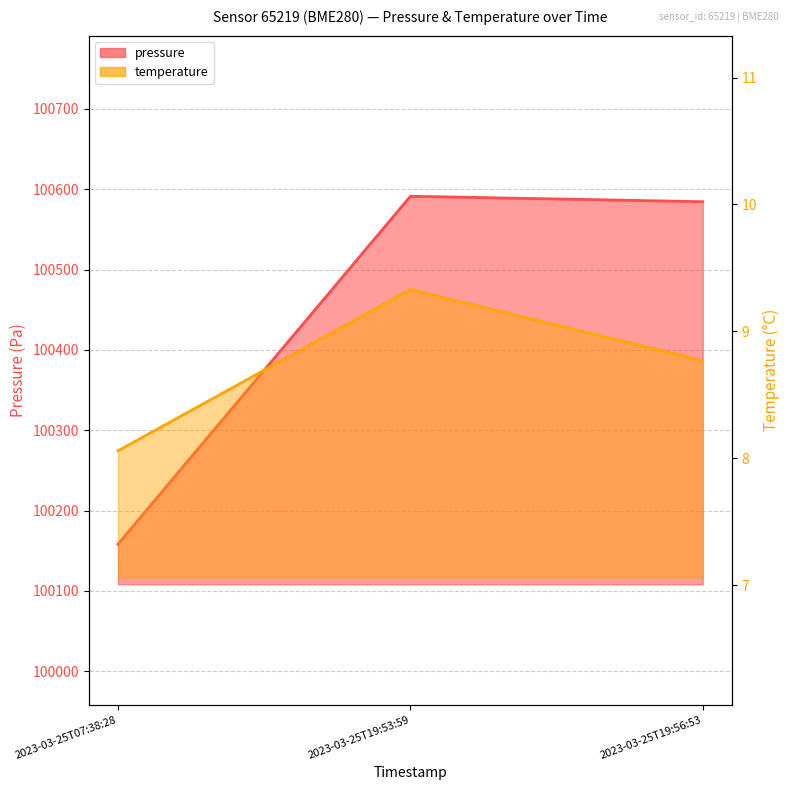

Is the value of pressure at 2023-03-25T19:53:59 greater than the value of temperature at 2023-03-25T19:56:53?

Yes